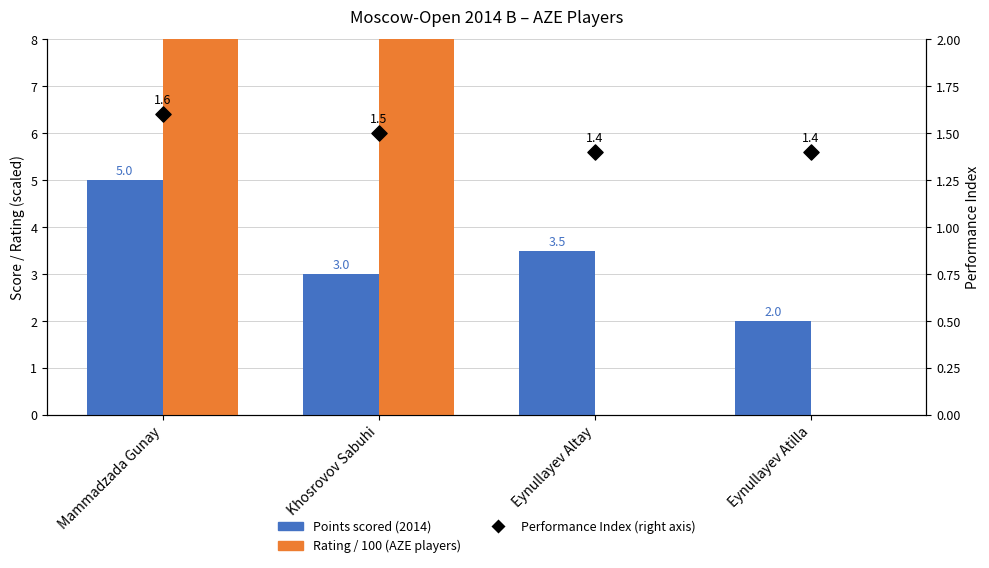

Which series has the largest total across all categories?

Rating / 100 (AZE players)